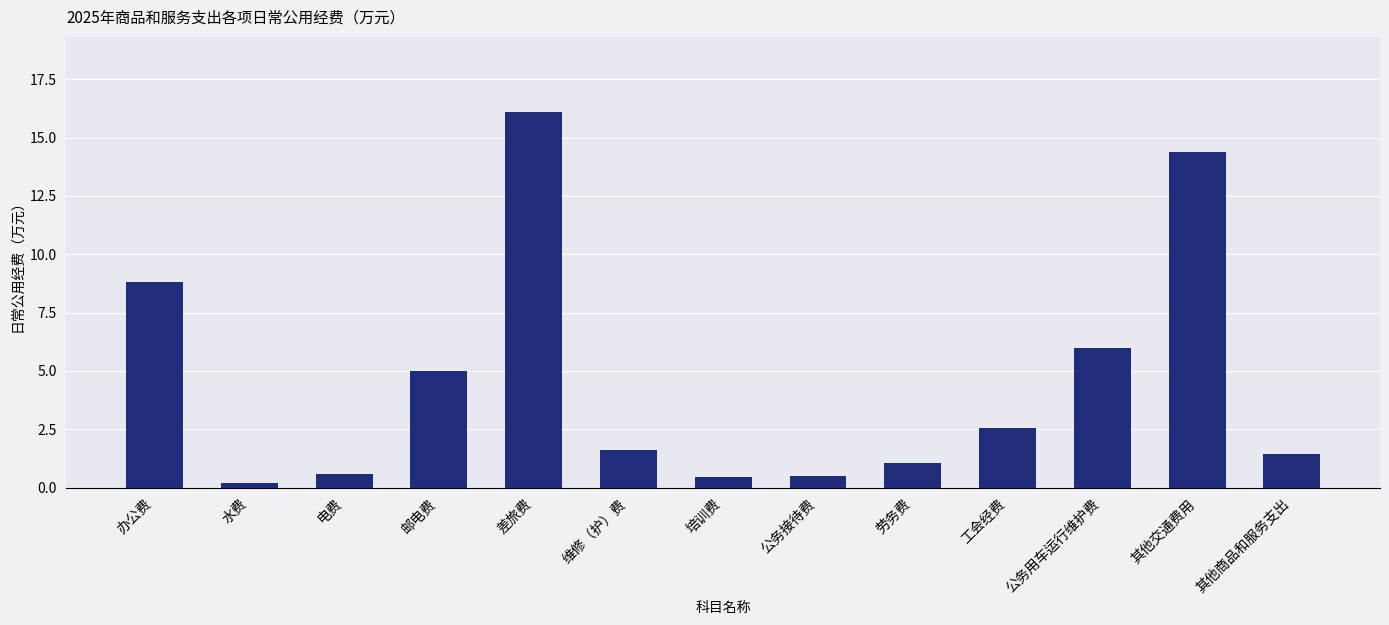

What is the average value?

4.5